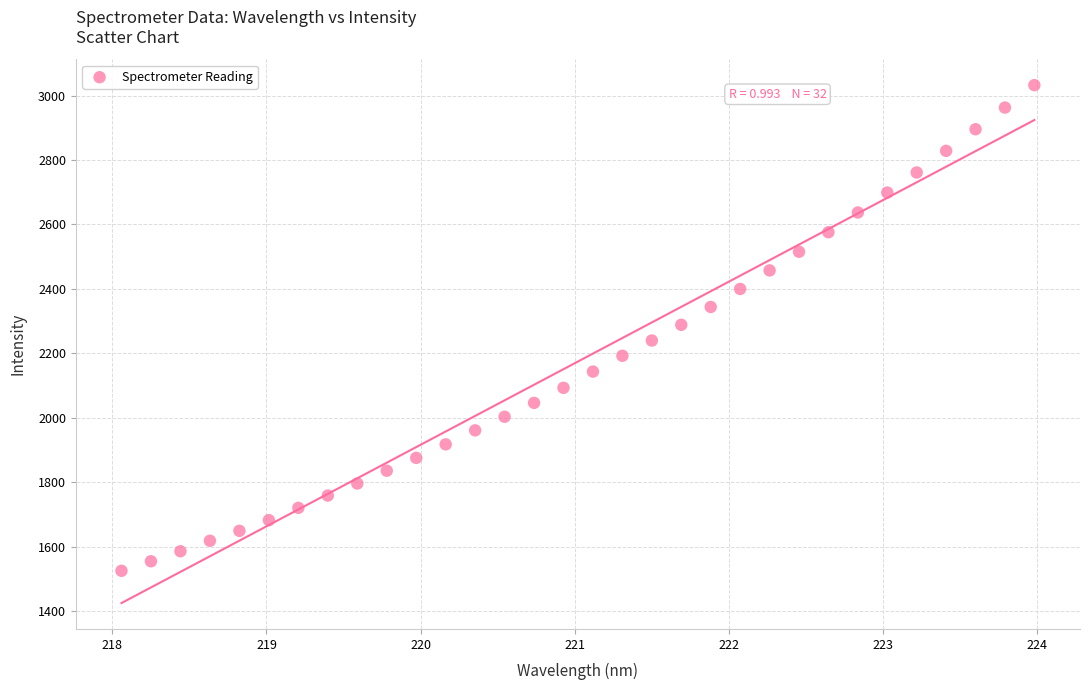

What is the range of X values (max minus min)?

5.9